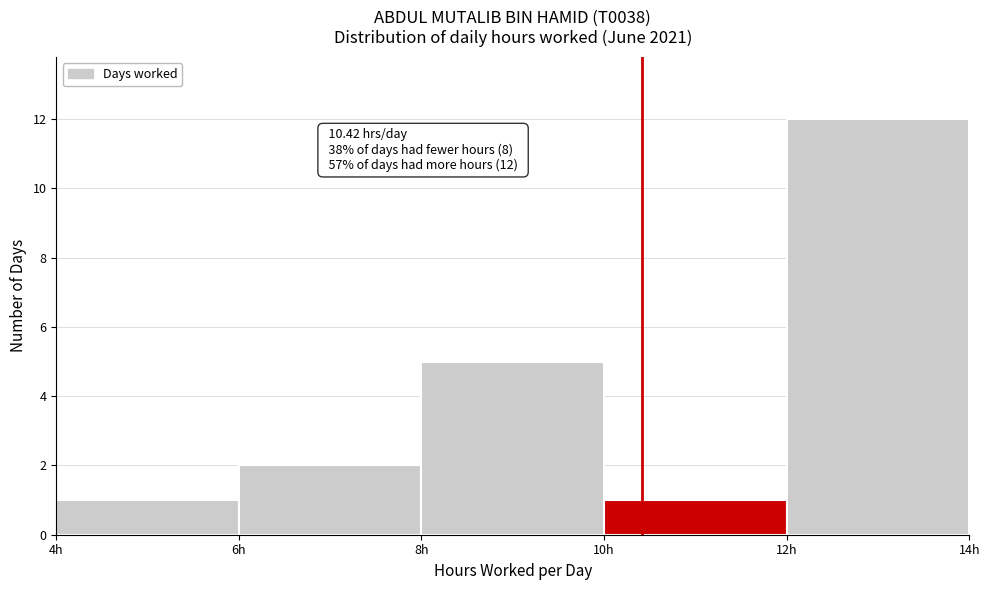

Which range on the x-axis has the tallest bar?

12 to 14